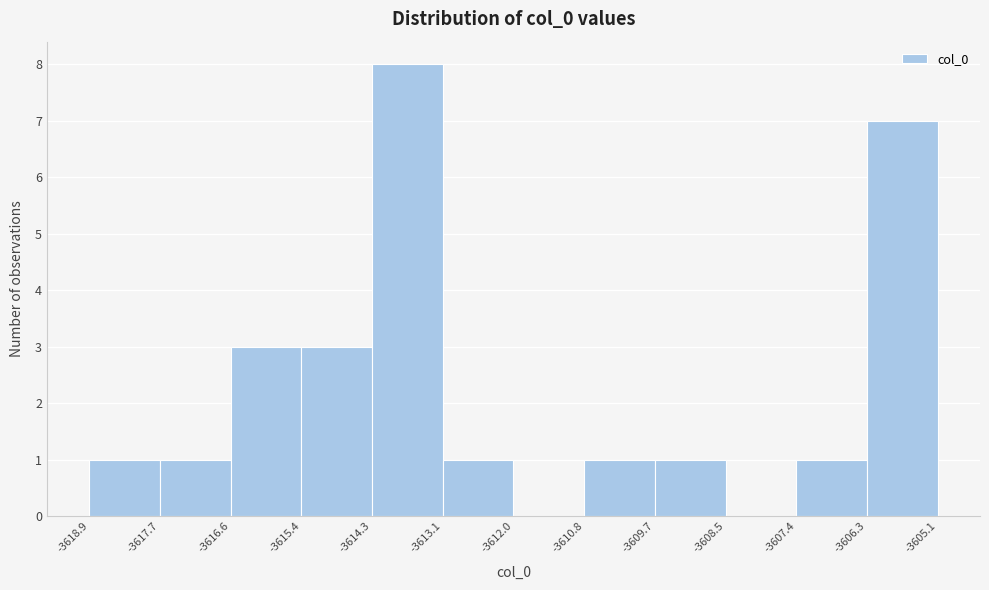

How tall is the bar that spans -3617.7 to -3616.6 on the x-axis? The values are not printed on the chart, so give them approximately, as read against the axis.

1